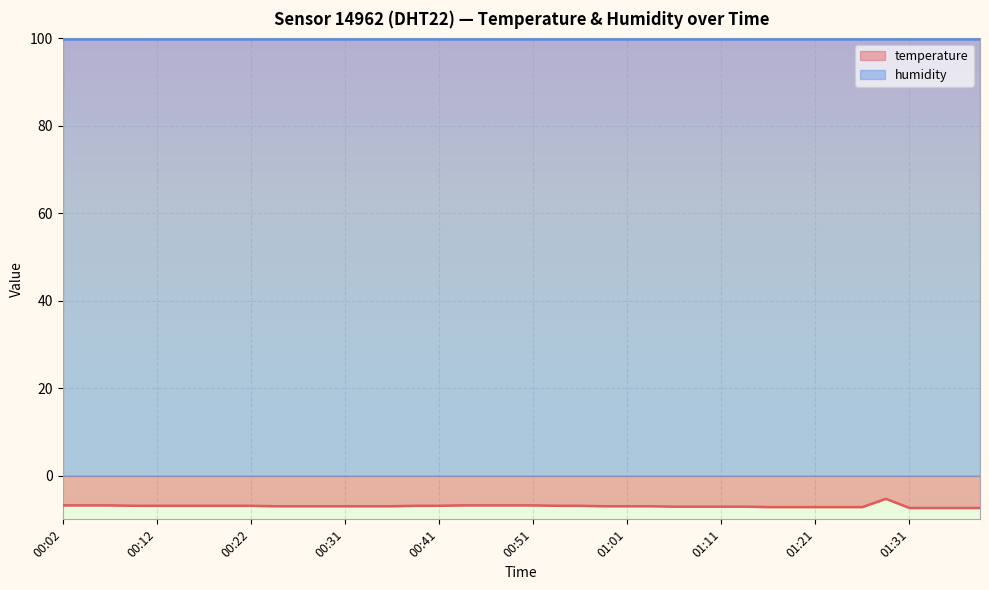

Is it true that the value at 01:28 is -3.5?

False